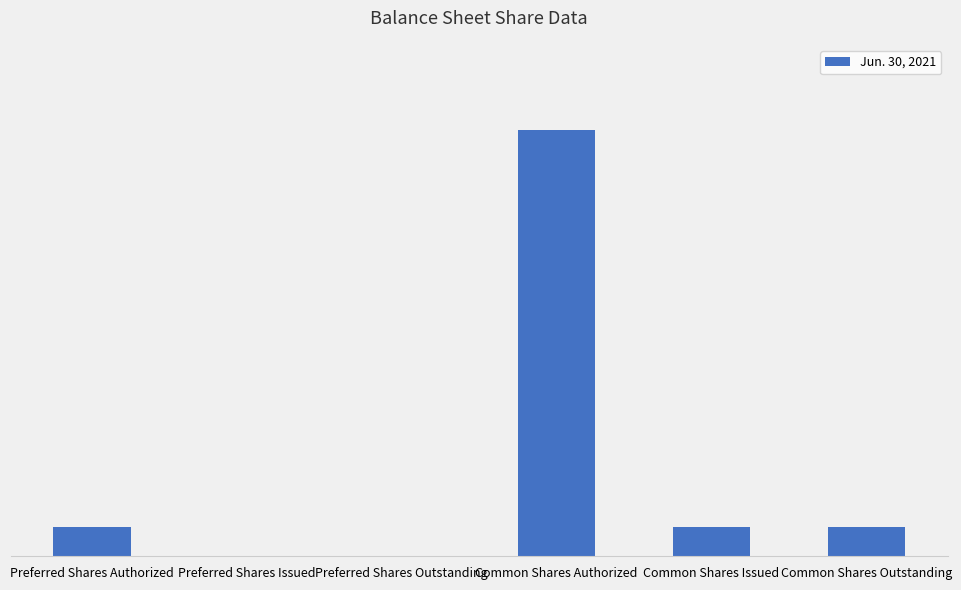

Are the bars horizontal?

No